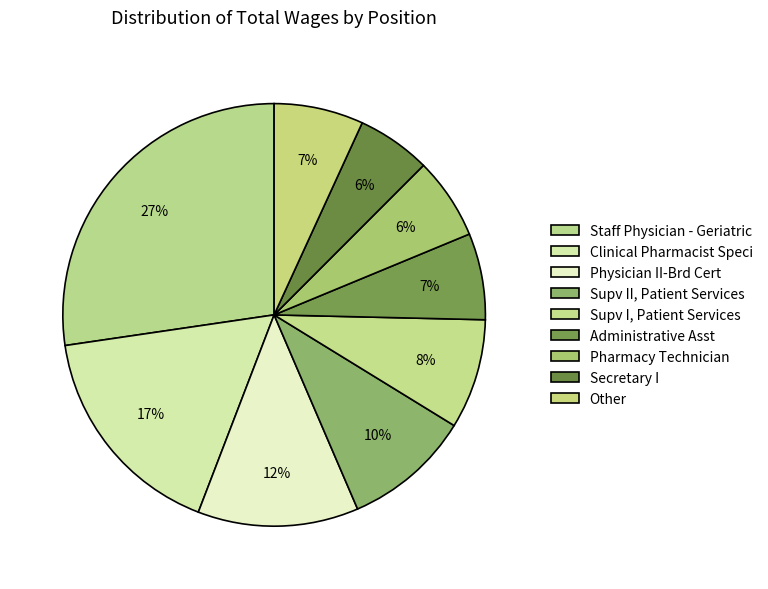

How many slices are in this pie chart?

9